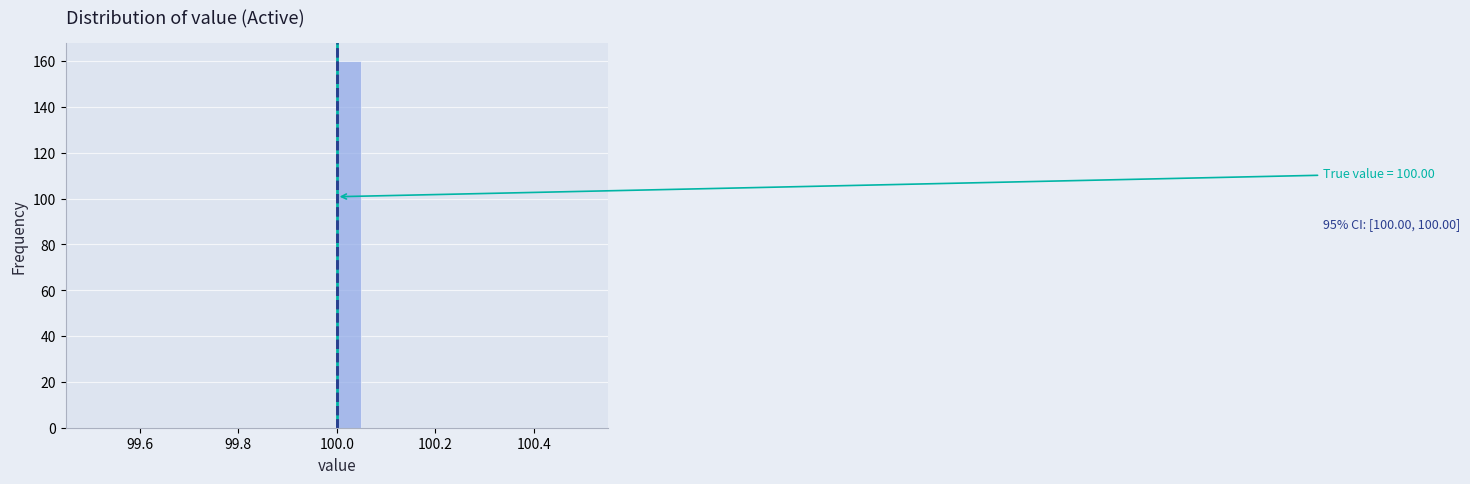

Around what value on the x-axis is the tallest bar? Give the approximate position of its centre, as read against the axis.

100.02